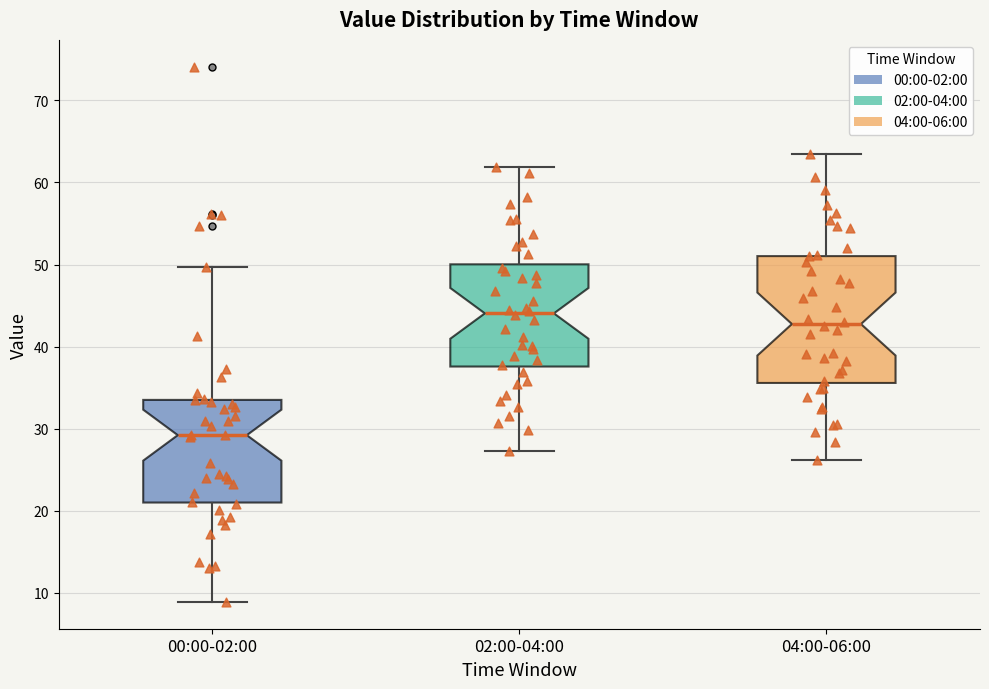

Which box is the tallest, from its lower edge to its upper edge?

04:00-06:00